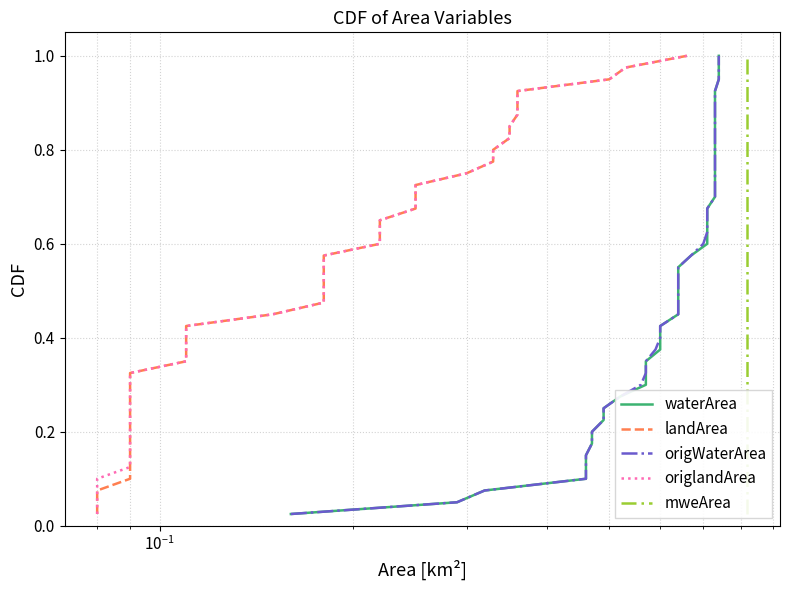

How many categories are shown in the chart?

40